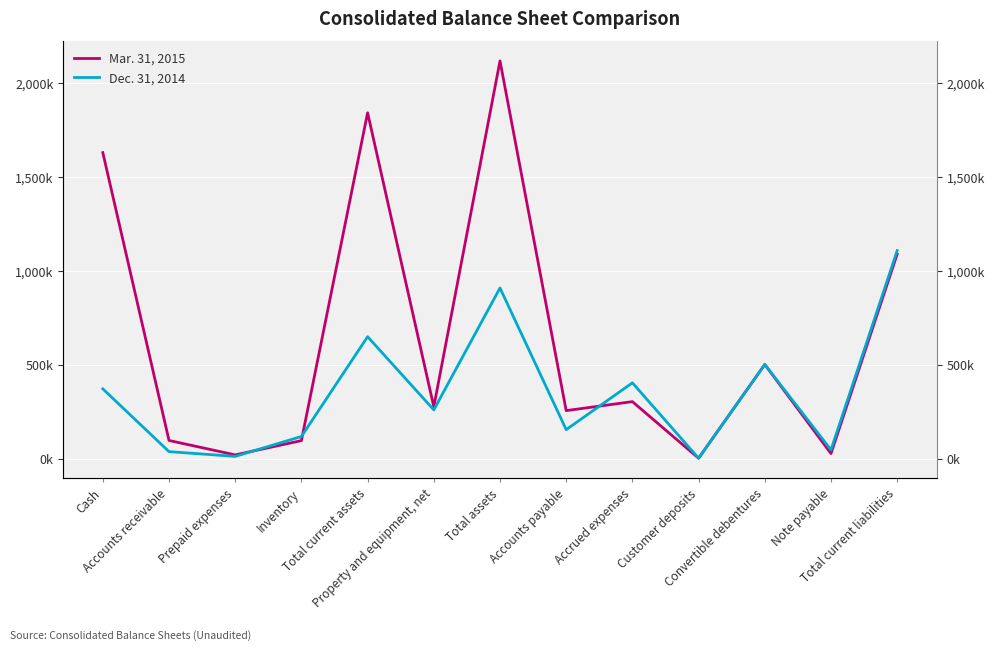

What is the lowest value of the Dec. 31, 2014 series?

2000